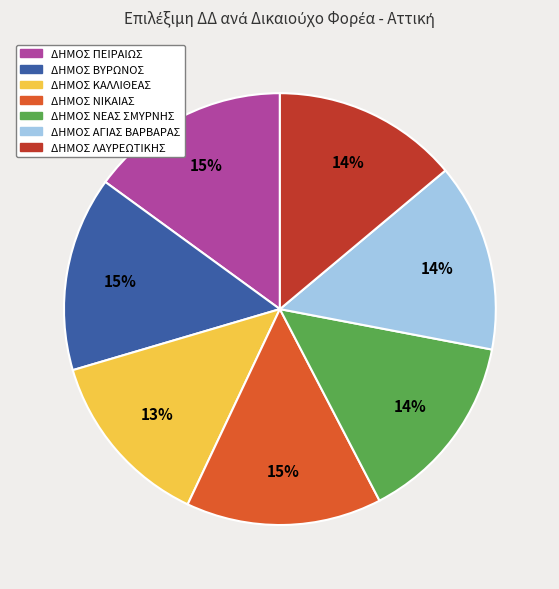

True or false: ΔΗΜΟΣ ΒΥΡΩΝΟΣ accounts for 3% of the total.

False